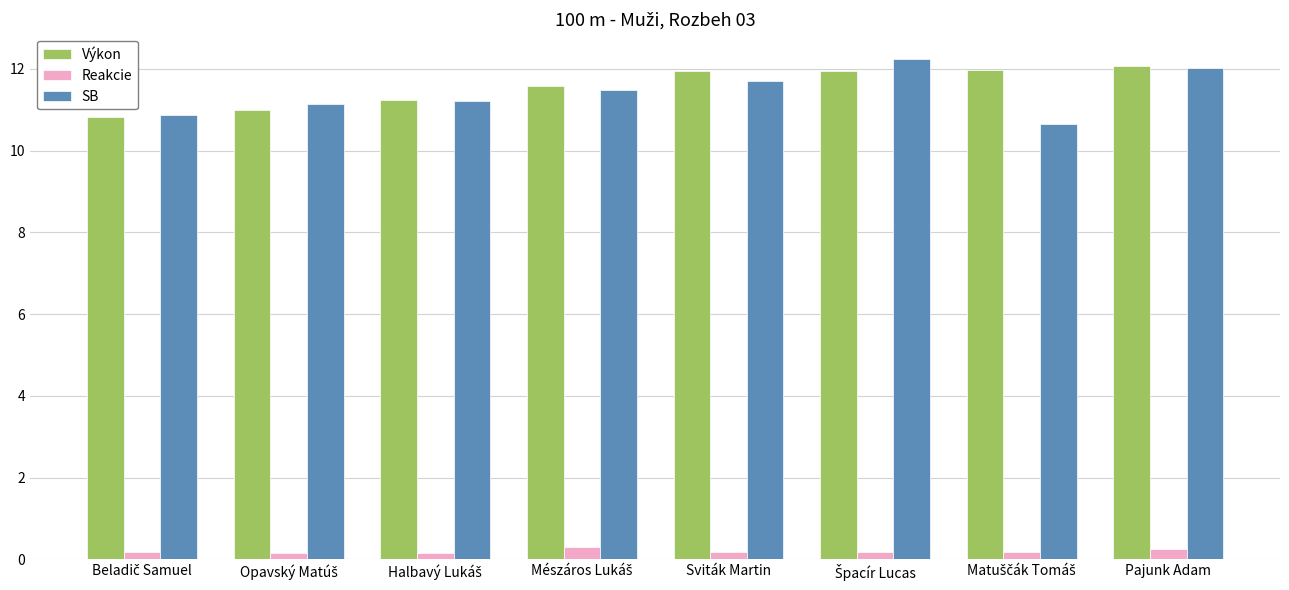

What is the lowest value of the SB series?

10.6